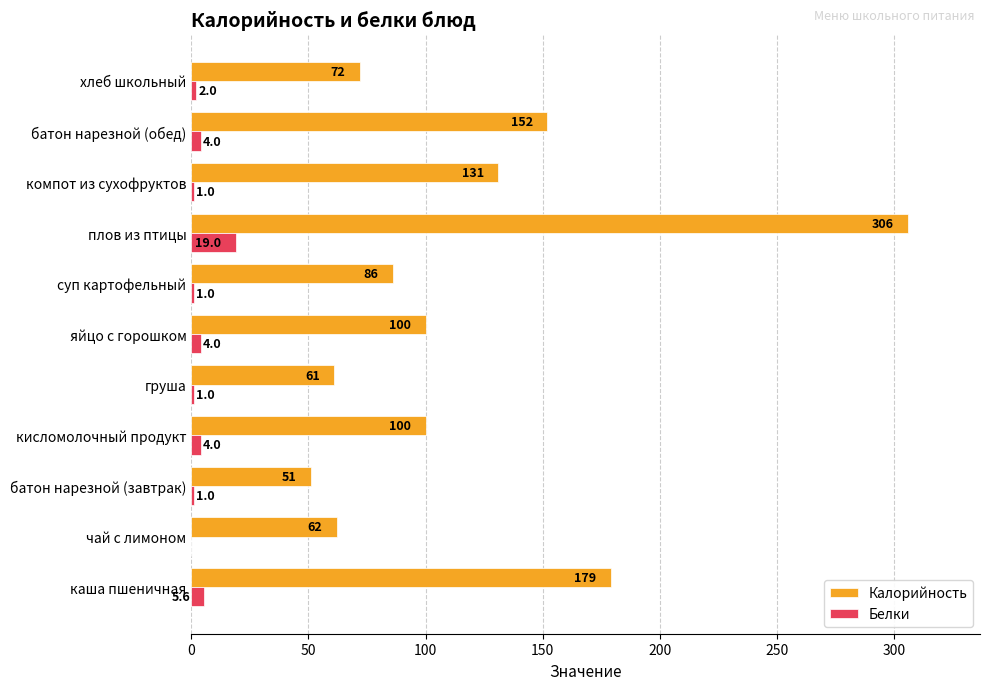

Which series has the largest total across all categories?

Калорийность